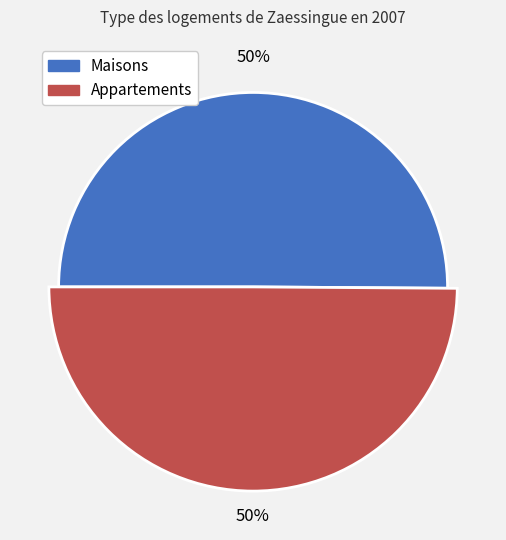

To the nearest percent, what percentage of the pie is 1?

50%